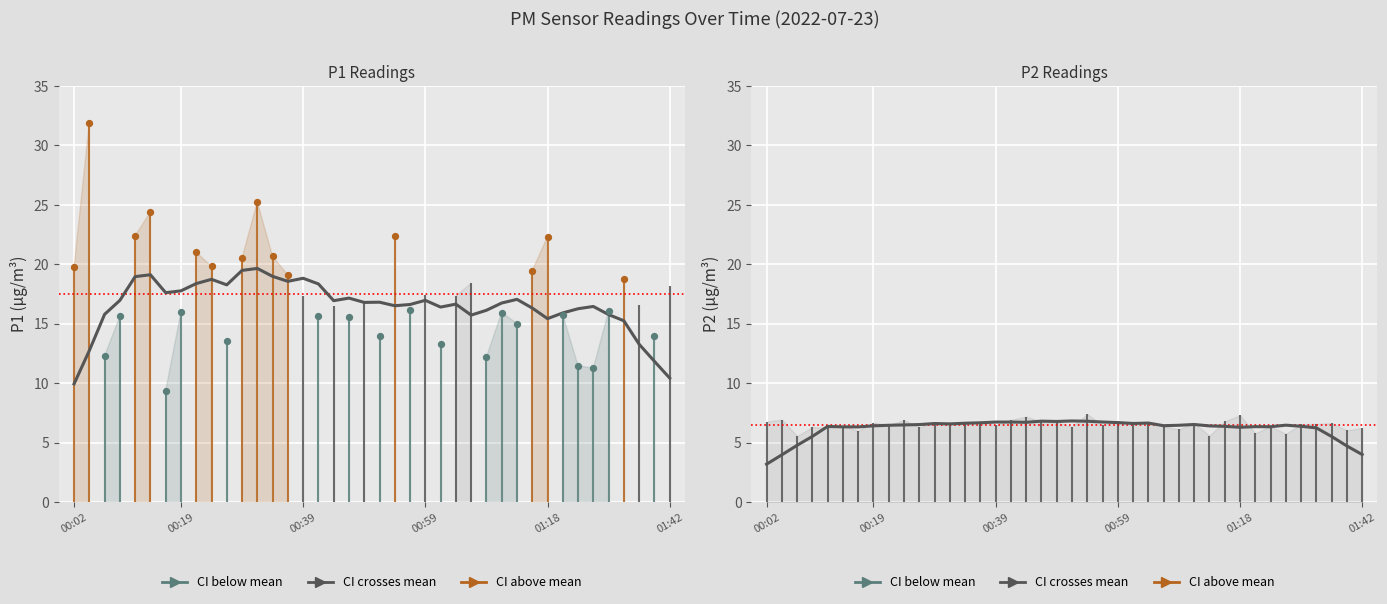

What is the total value across all series at 00:59?

24.2